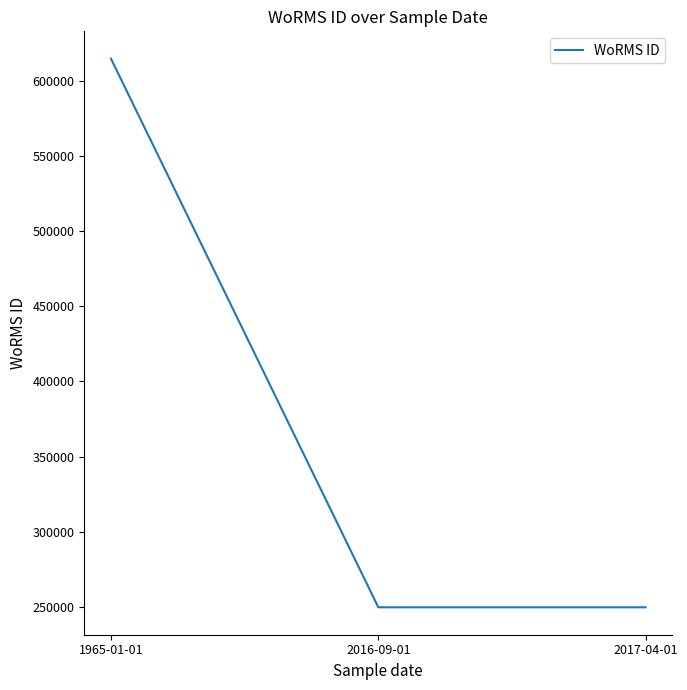

What is the ratio of the value at 2016-09-01 to the value at 1965-01-01?

0.4